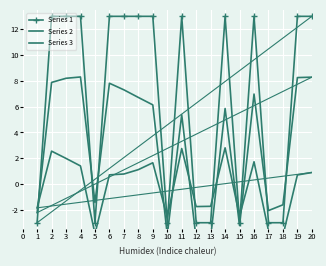

How many data points in Series 1 are less than 12?

8